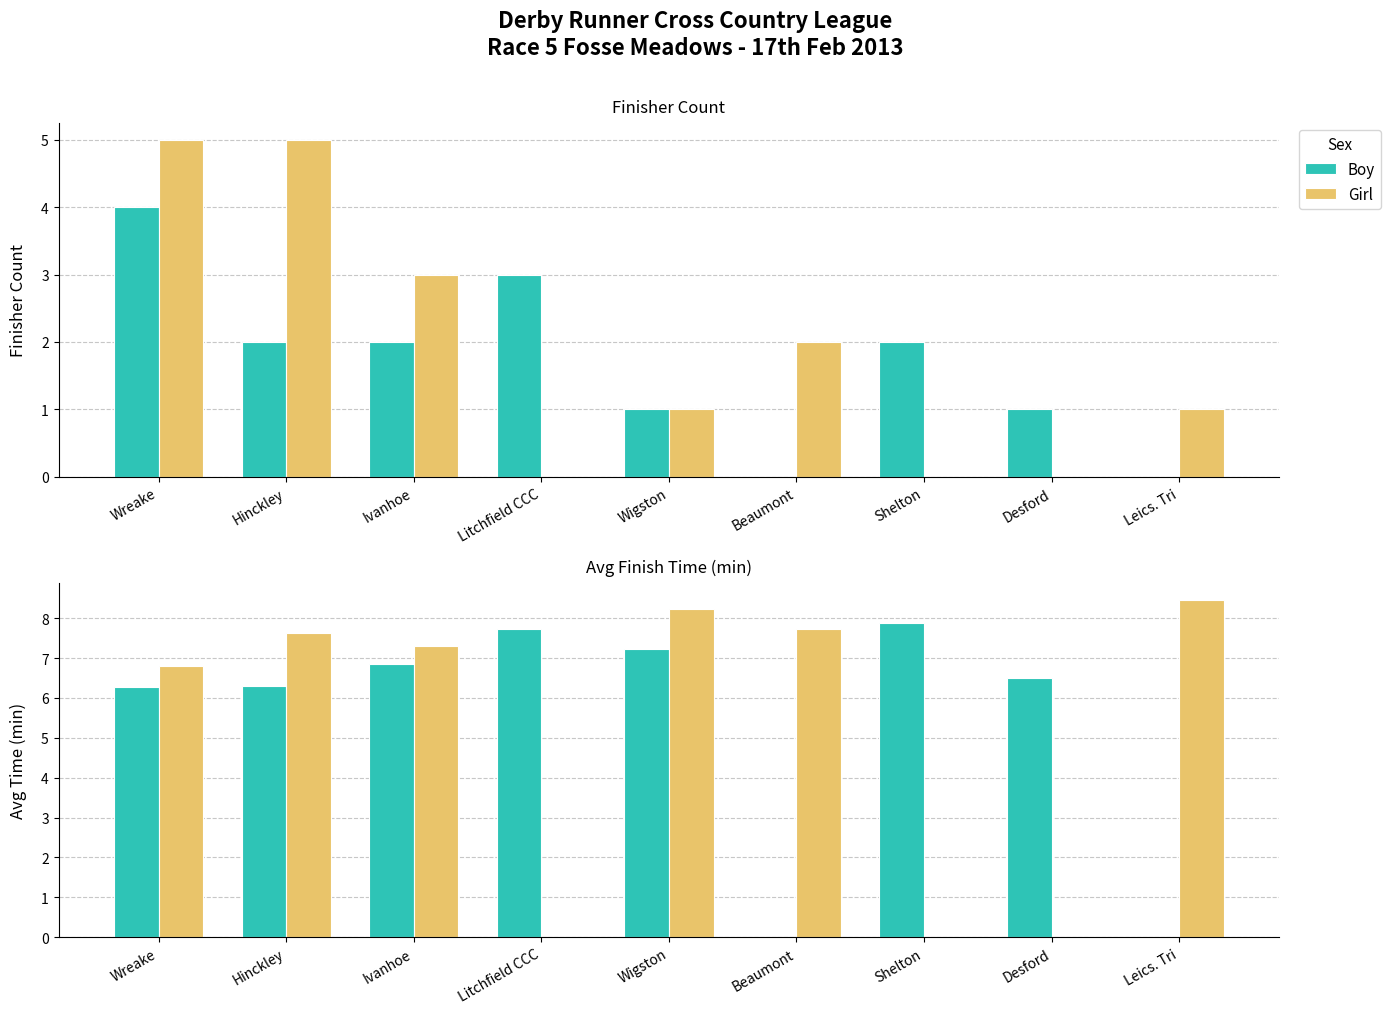

Which series changed the most between Wigston and Desford?

Girl